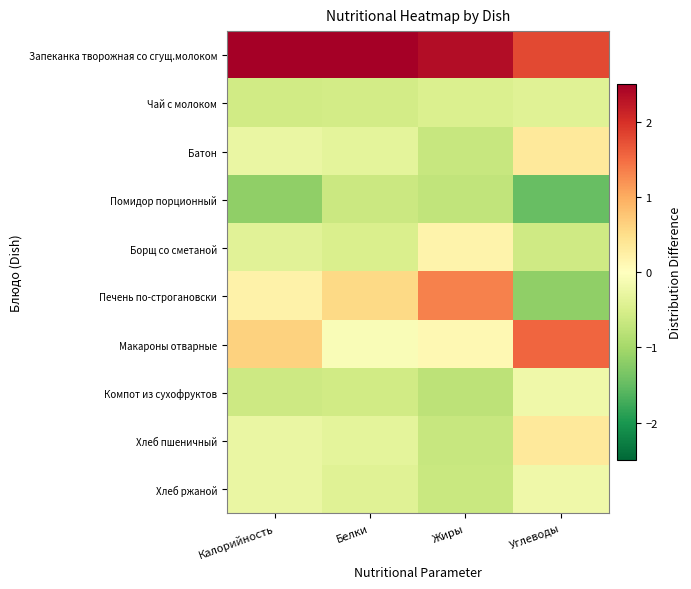

How many distinct data groups are displayed?

10